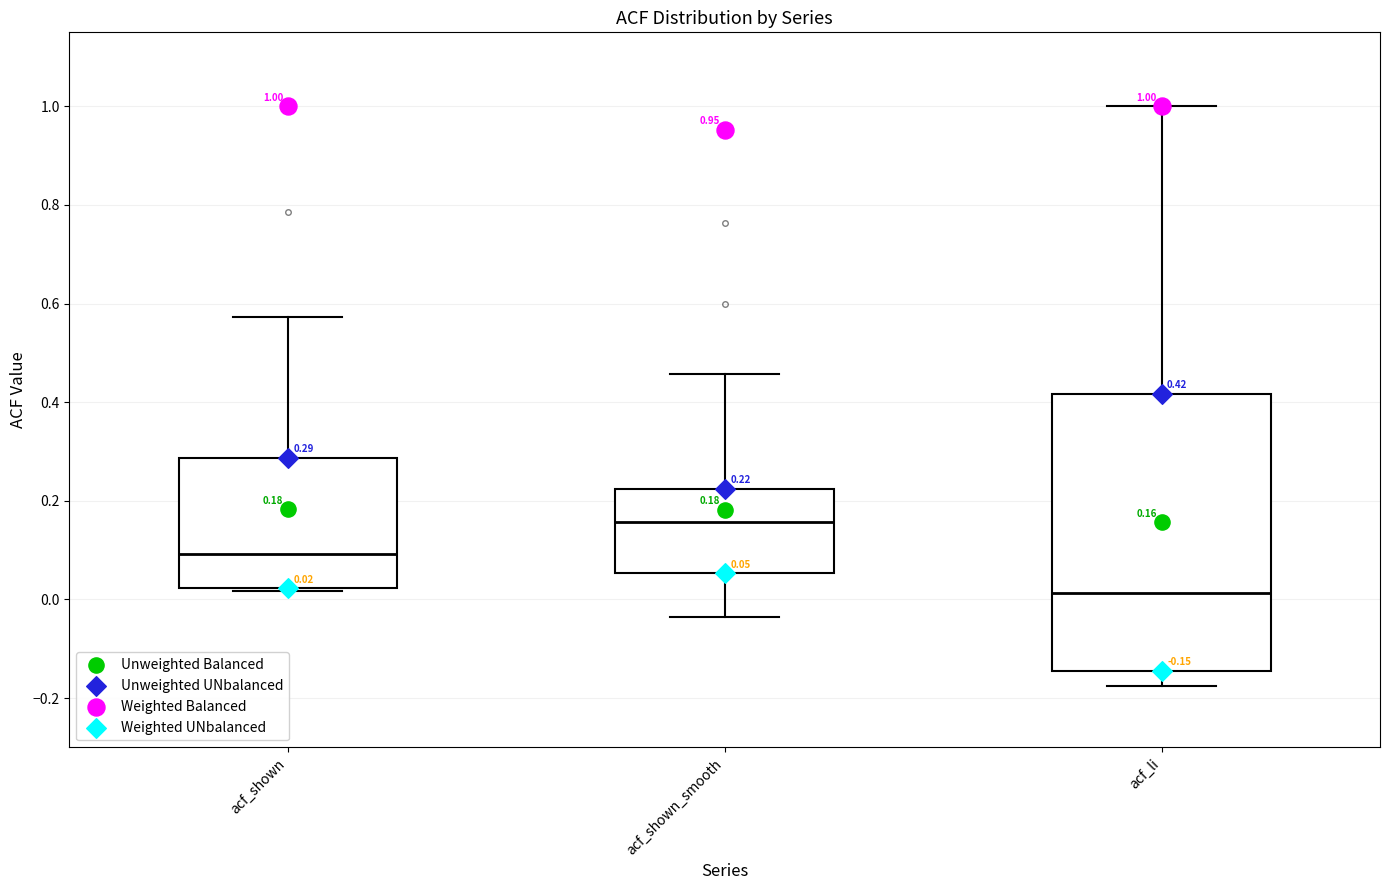

Which box's median line is the highest?

acf_shown_smooth